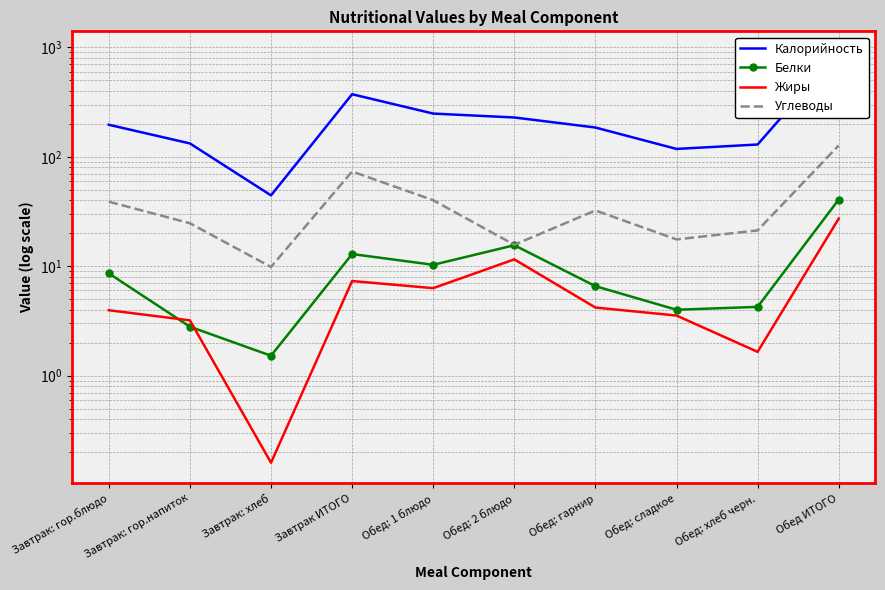

Between Завтрак ИТОГО and Обед: 1 блюдо, which series saw the biggest shift?

Калорийность